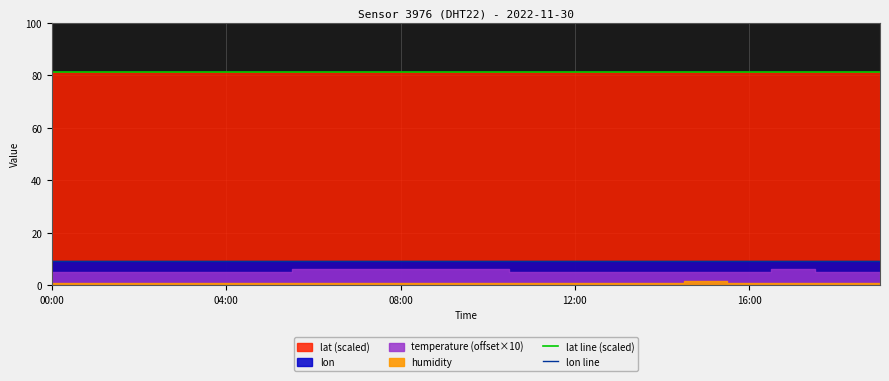

True or false: lat line (scaled) and lon line cross at least once.

False